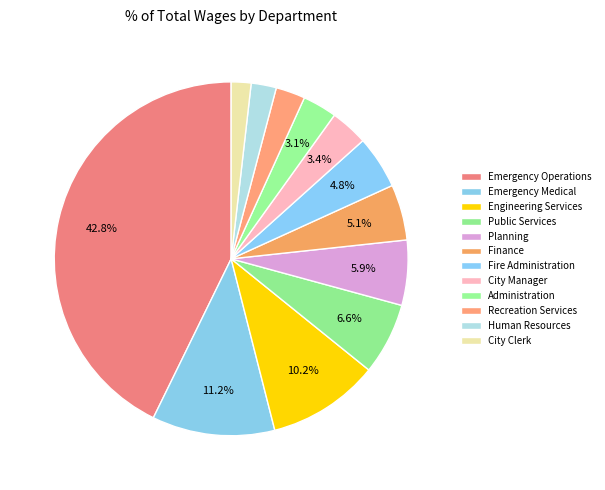

How many slices are in this pie chart?

12